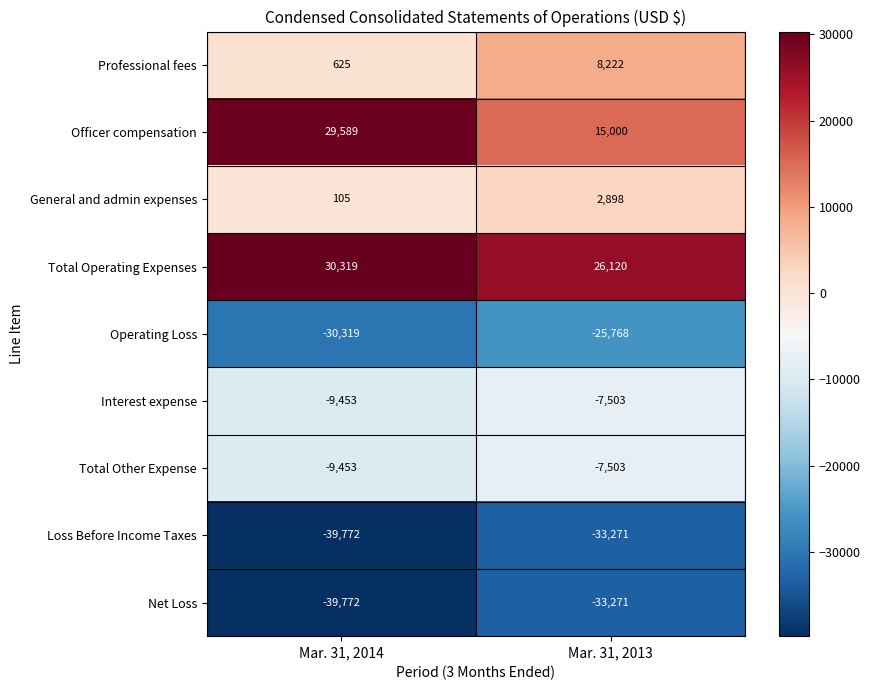

Which series changed the most between Mar. 31, 2014 and Mar. 31, 2013?

Officer compensation